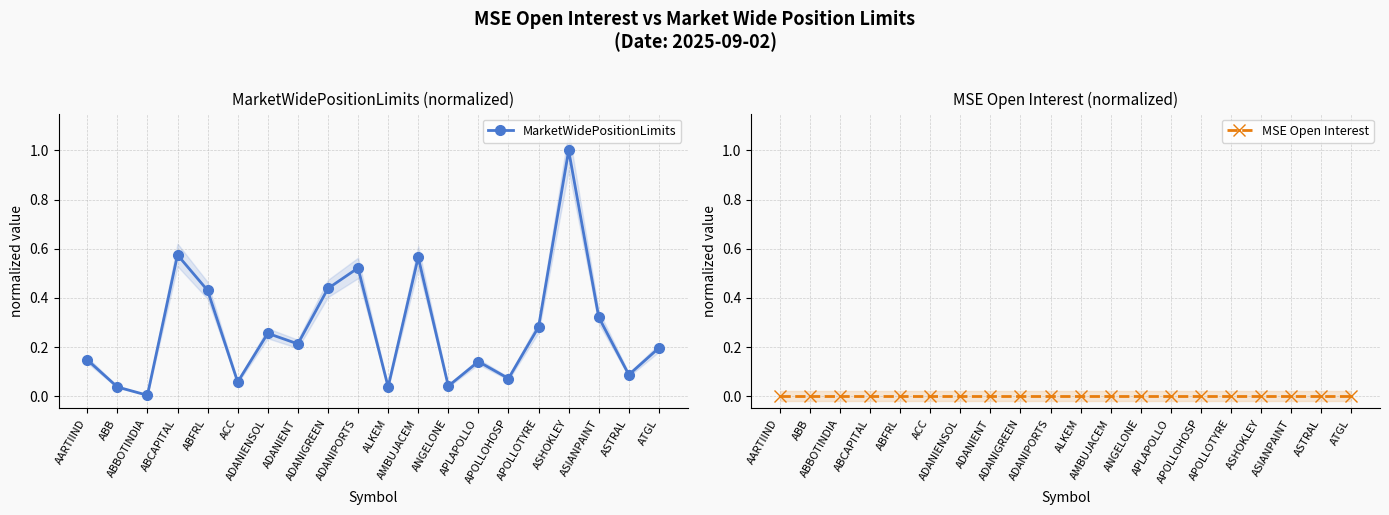

Which series has the widest spread of values?

MarketWidePositionLimits